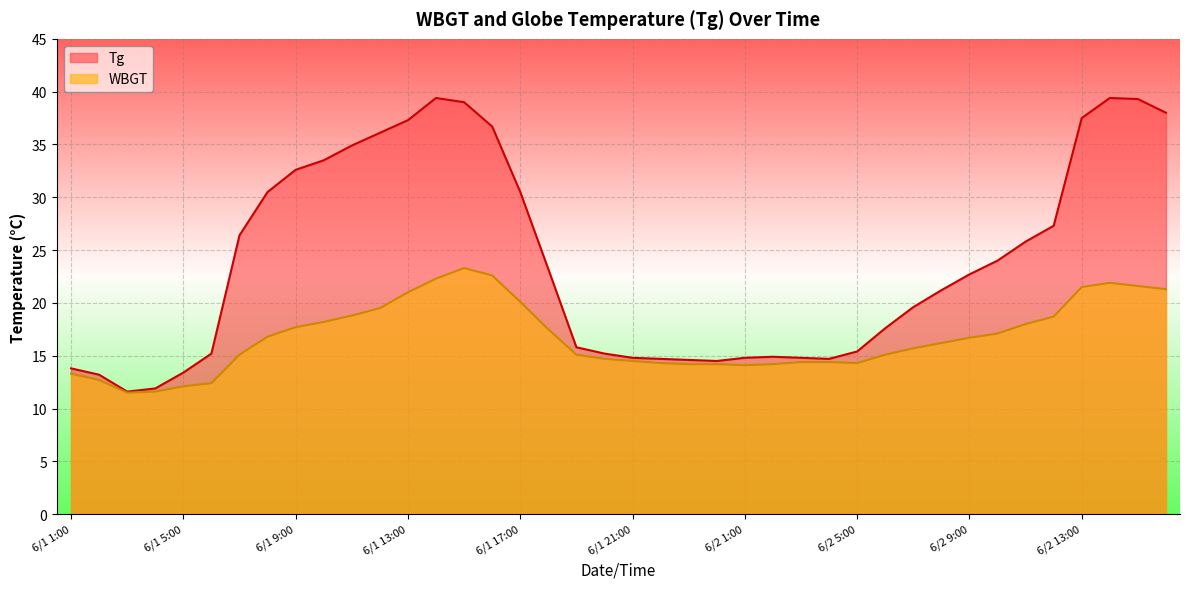

True or false: WBGT and Tg intersect in this chart.

False